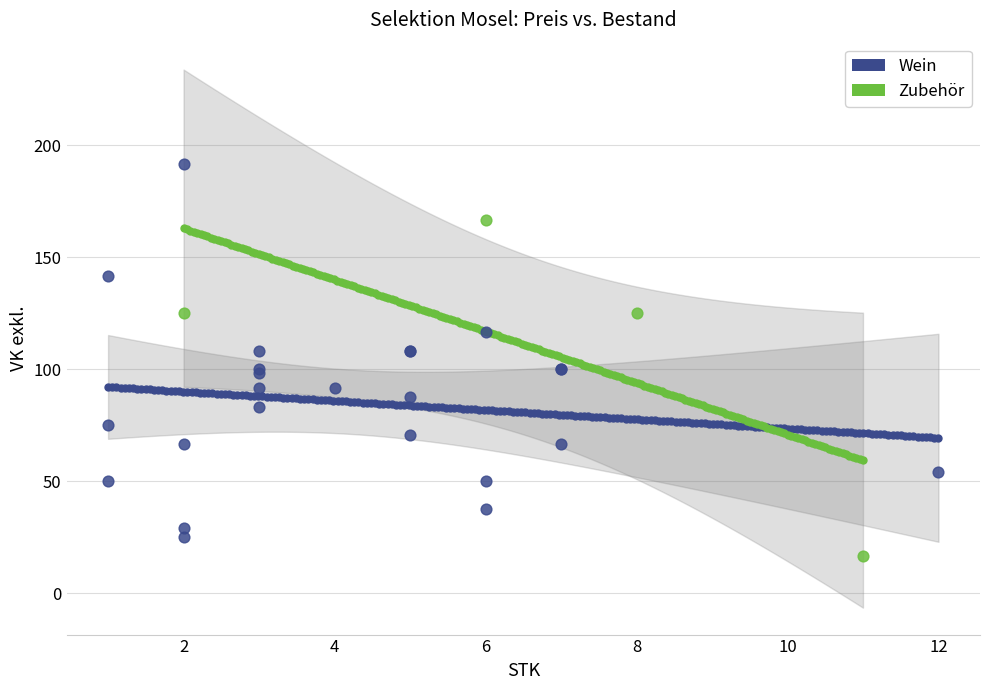

Which series contains the highest Y value?

Wein